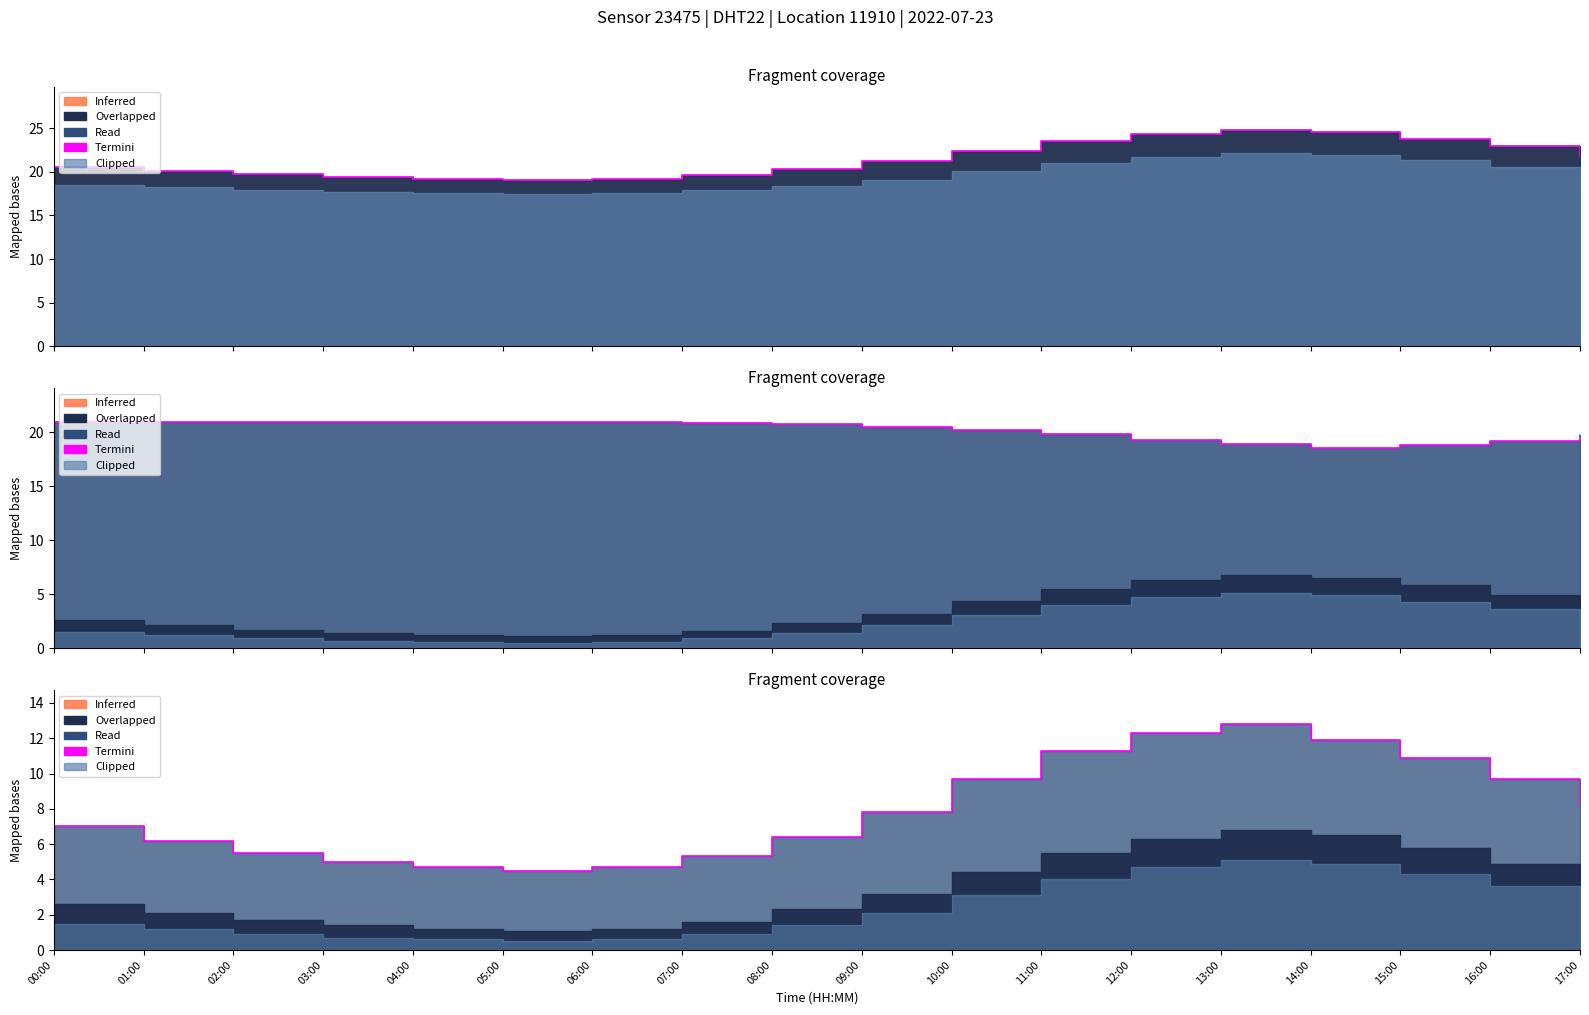

What is the value of the 6th point from the left?

4.5